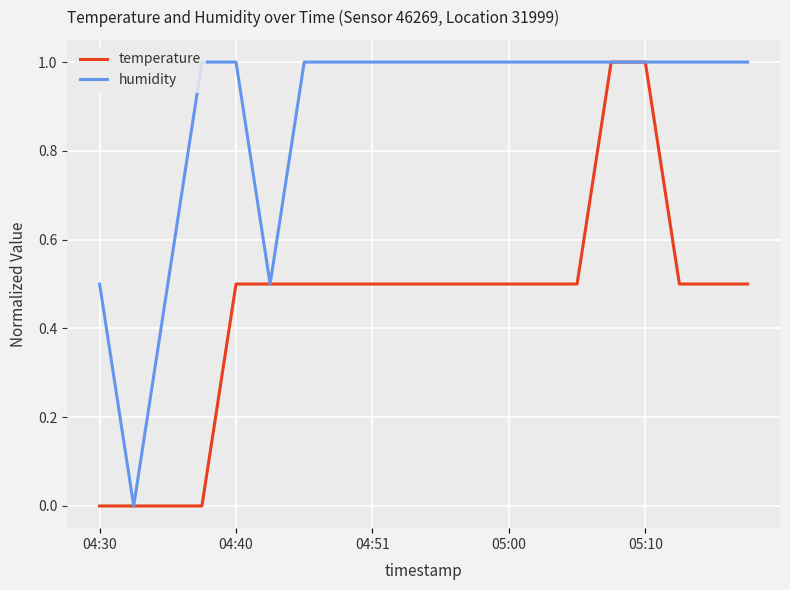

In humidity, how many points are lower than both neighbors (excluding endpoints)?

2